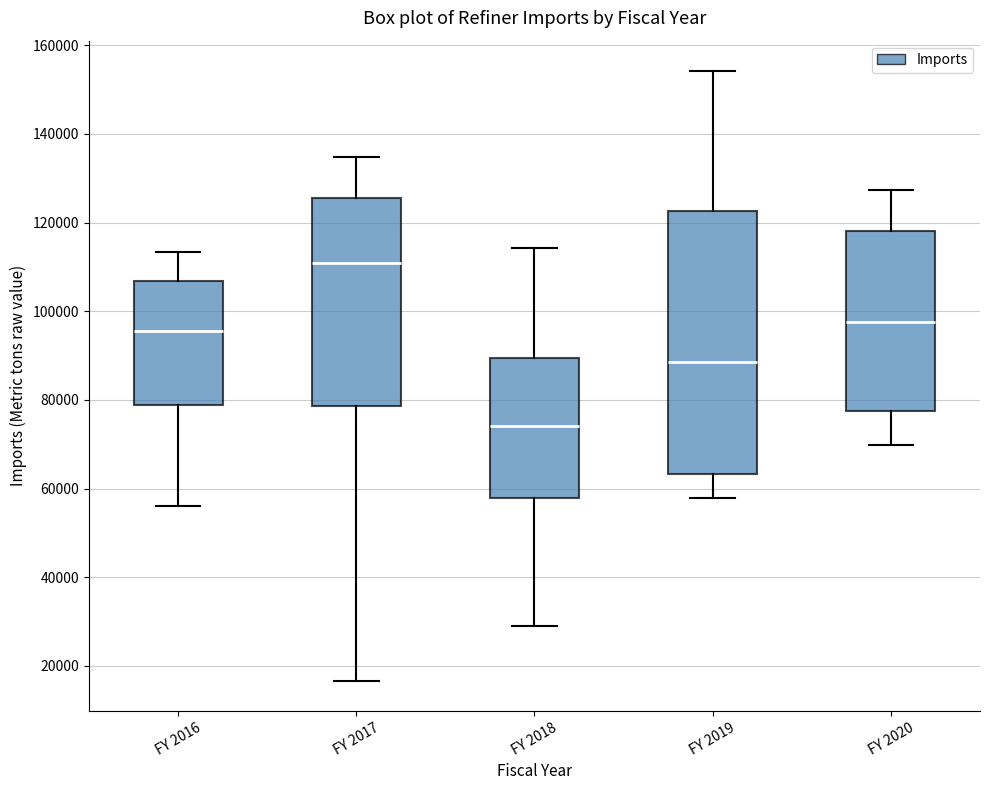

Which box has the lowest median line?

FY 2018